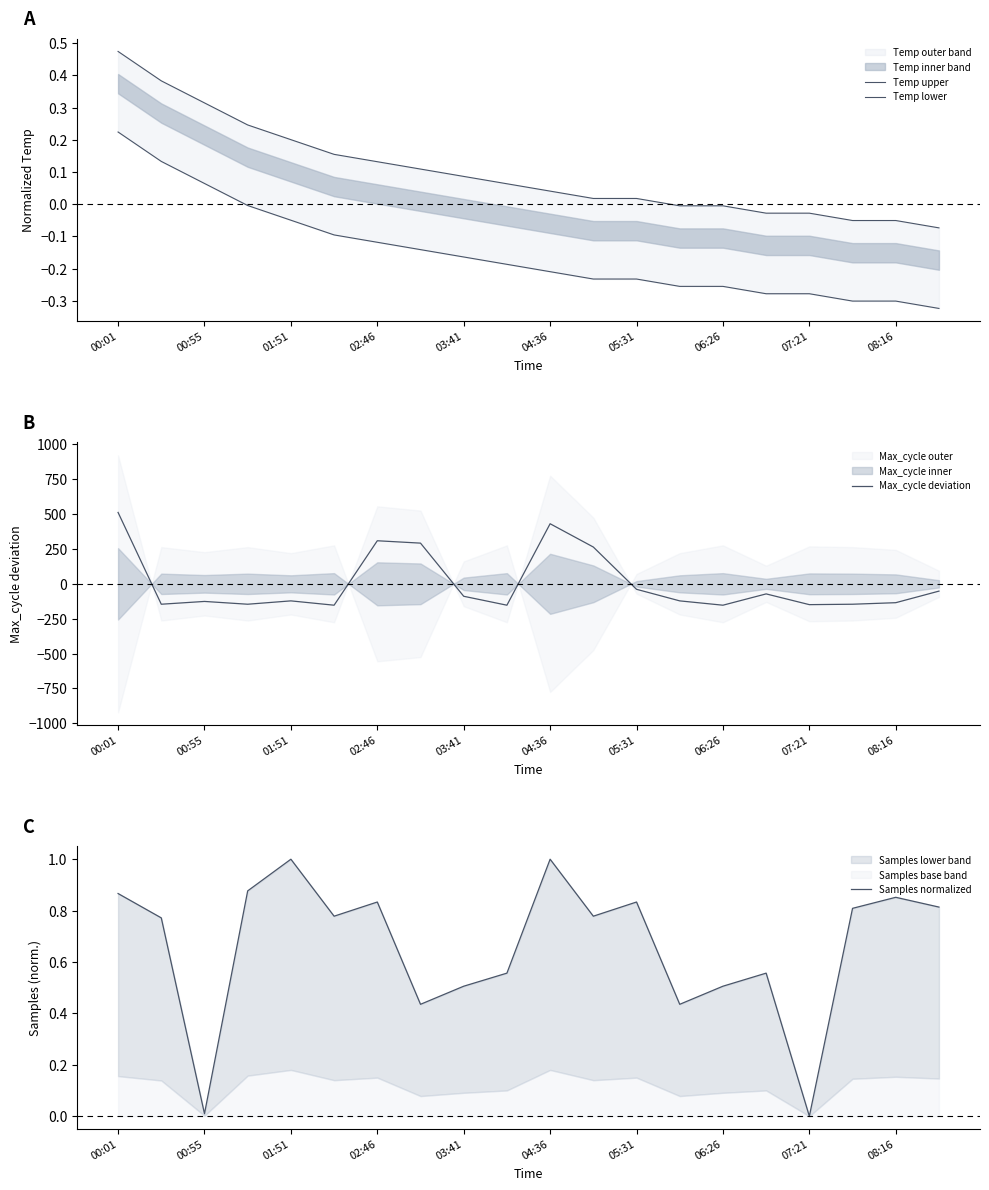

How many positive values does the Temp upper series have?

13